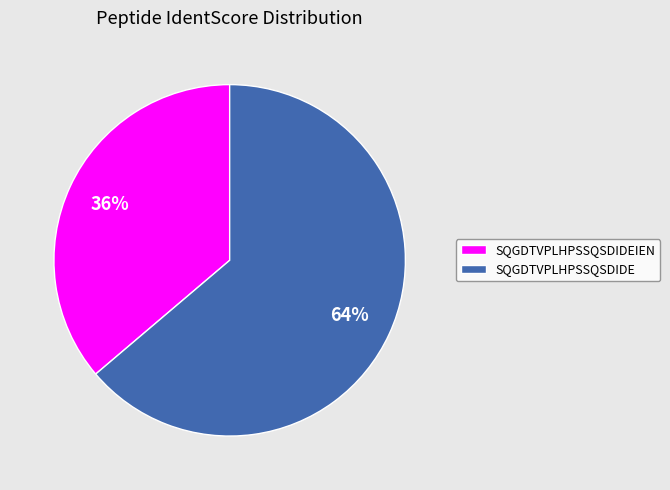

To the nearest percent, what portion does SQGDTVPLHPSSQSDIDEIEN represent?

36%